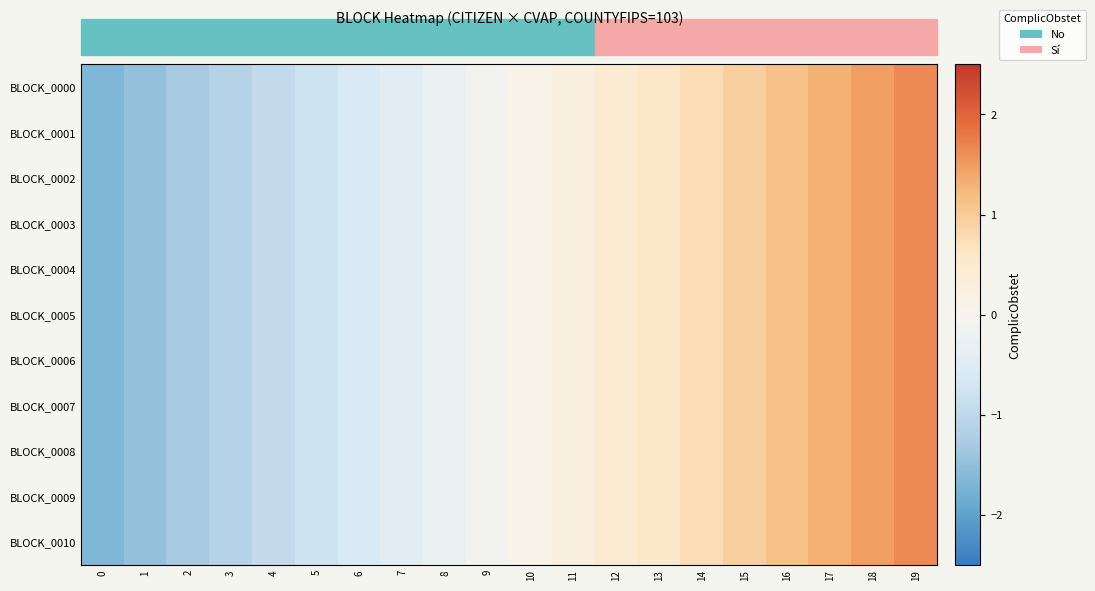

Which has a higher value, 4 or 7?

7